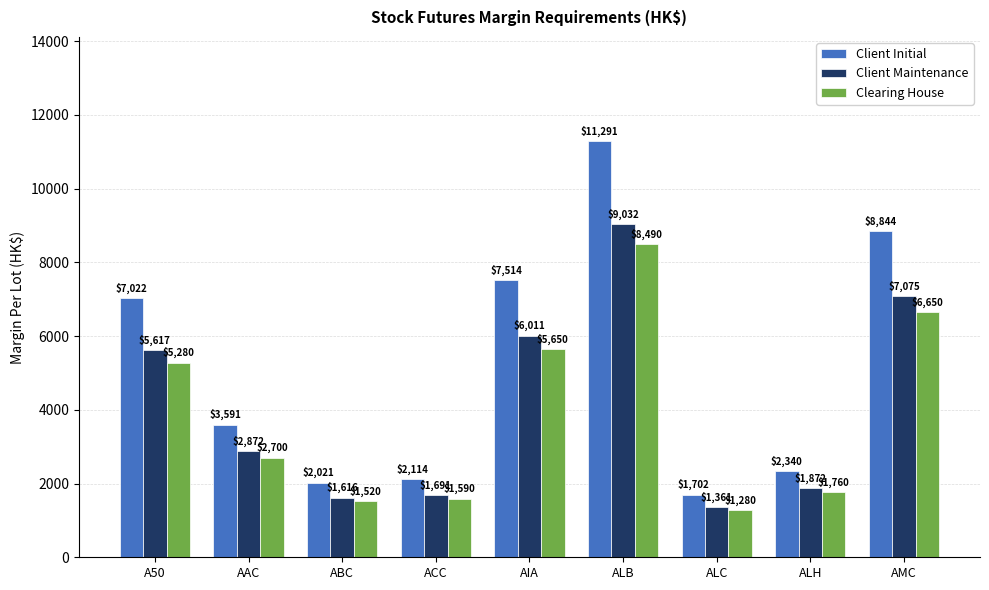

What is the sum of all Client Maintenance values?

37147